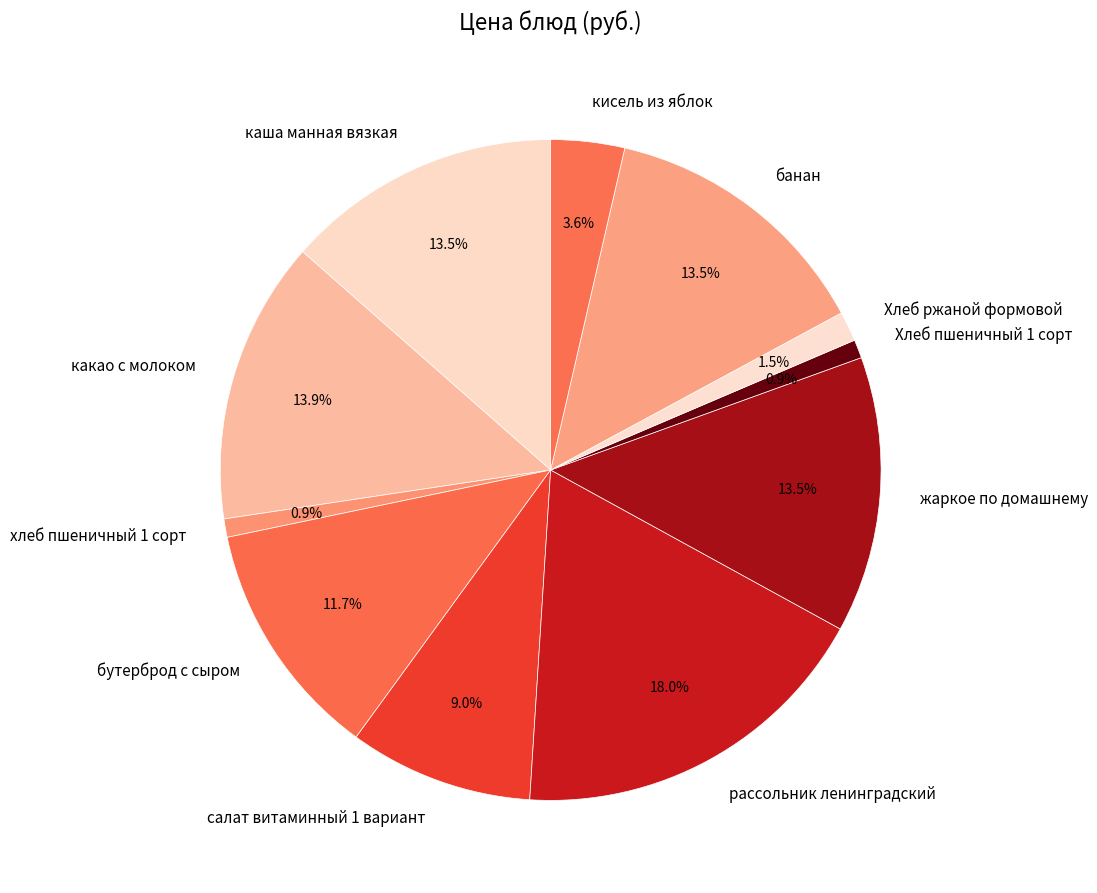

To the nearest percent, what portion does бутерброд с сыром represent?

12%